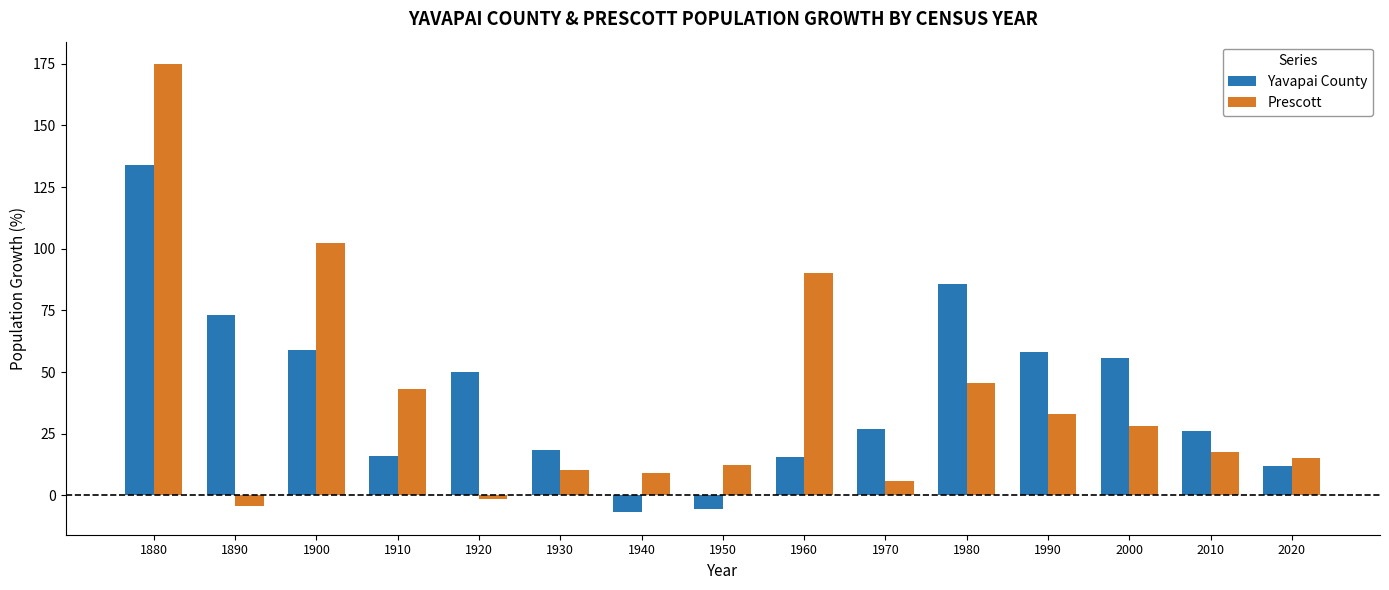

What is the highest value of the Yavapai County series?

134.0